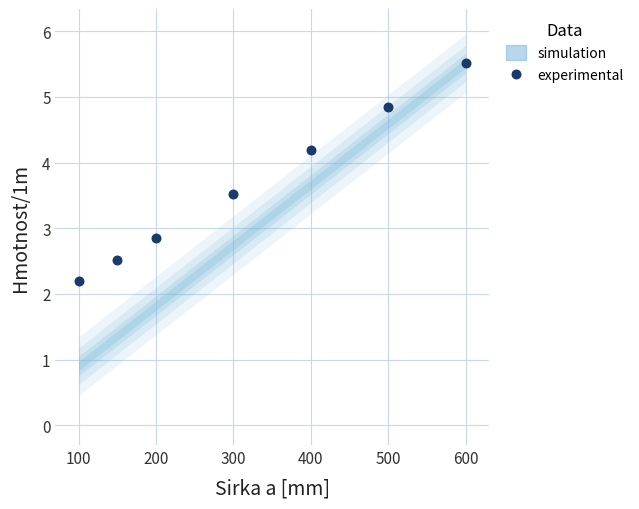

What Y value in the scatter plot is closest to 3?

2.9